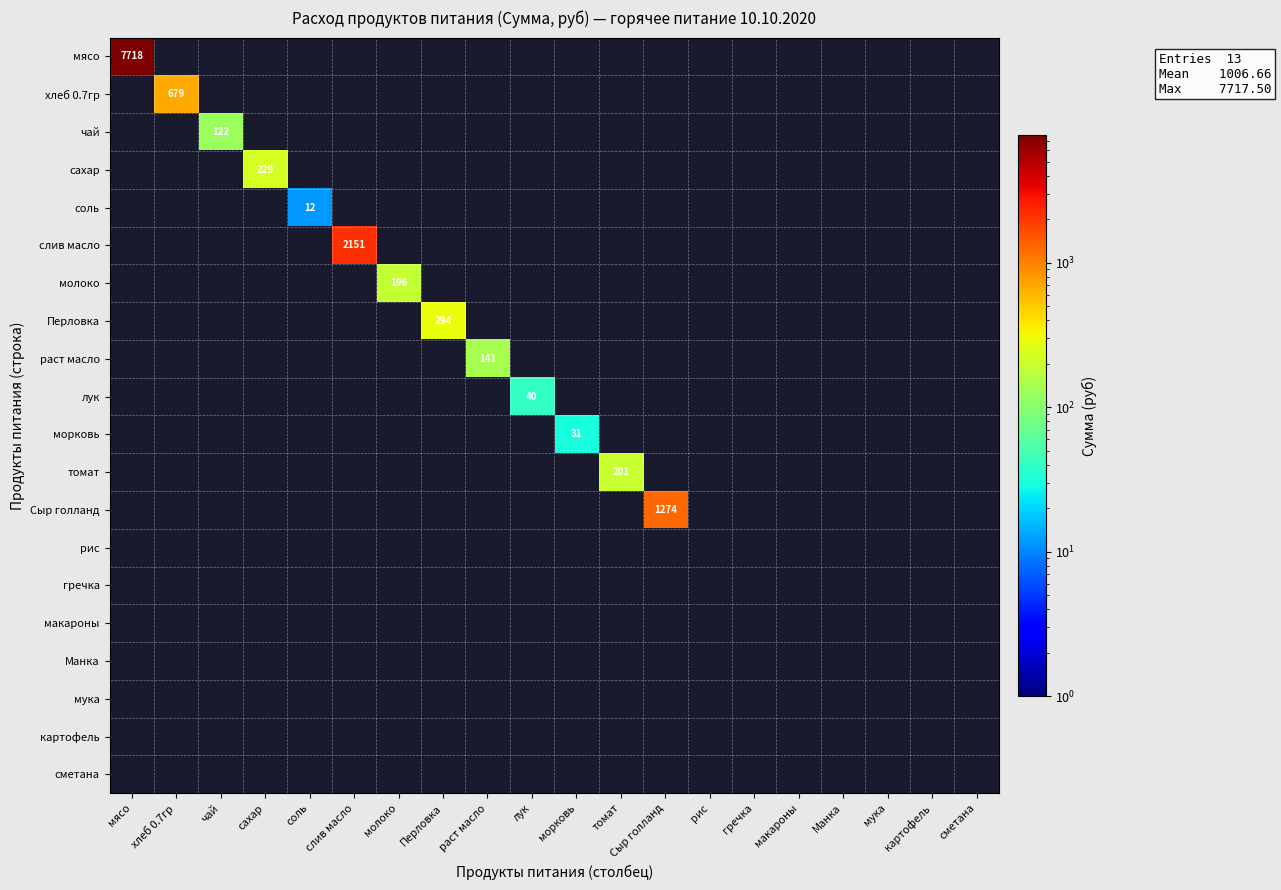

Is the value of рис at Перловка greater than the value of Сыр голланд at мясо?

No